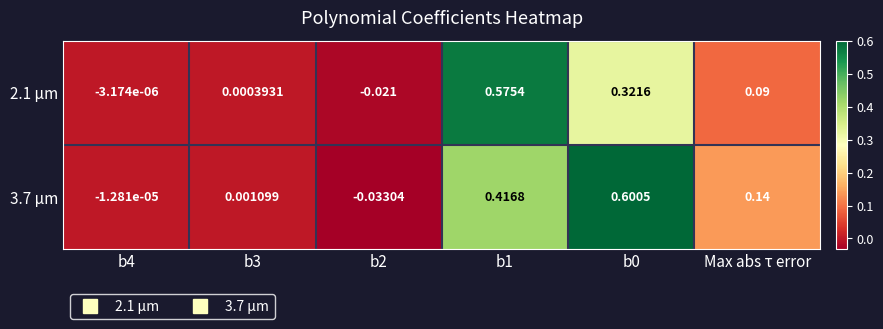

Is the value of 3.7 µm at b4 greater than the value of 2.1 µm at b3?

No